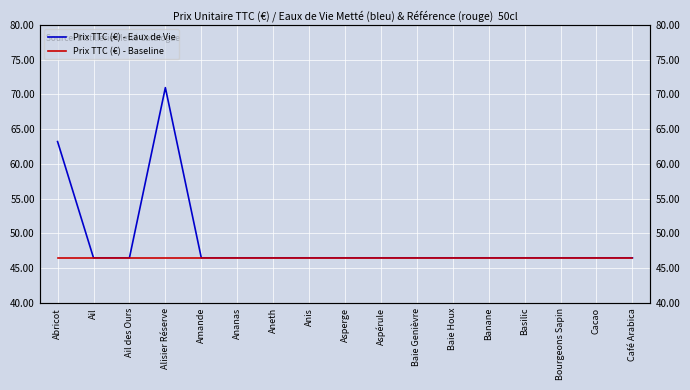

Reading right to left, transcribe all the data shown in this chart.

Prix TTC (€) - Eaux de Vie: Café Arabica=46.5	Cacao=46.5	Bourgeons Sapin=46.5	Basilic=46.5	Banane=46.5	Baie Houx=46.5	Baie Genièvre=46.5	Aspérule=46.5	Asperge=46.5	Anis=46.5	Aneth=46.5	Ananas=46.5	Amande=46.5	Alisier Réserve=71.0	Ail des Ours=46.5	Ail=46.5	Abricot=63.2
Prix TTC (€) - Baseline: Café Arabica=46.5	Cacao=46.5	Bourgeons Sapin=46.5	Basilic=46.5	Banane=46.5	Baie Houx=46.5	Baie Genièvre=46.5	Aspérule=46.5	Asperge=46.5	Anis=46.5	Aneth=46.5	Ananas=46.5	Amande=46.5	Alisier Réserve=46.5	Ail des Ours=46.5	Ail=46.5	Abricot=46.5